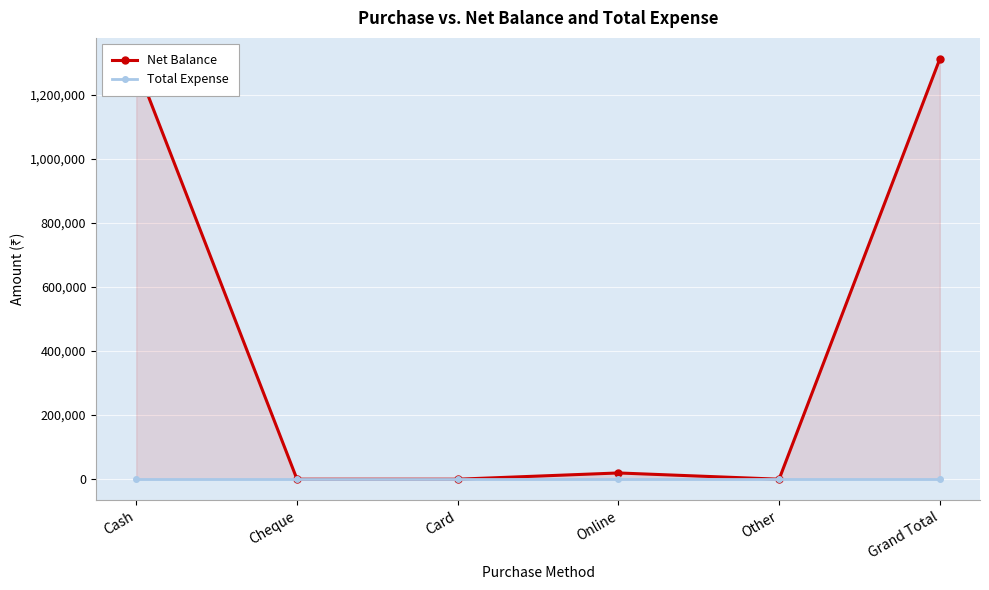

What is the greatest value displayed?

1311950